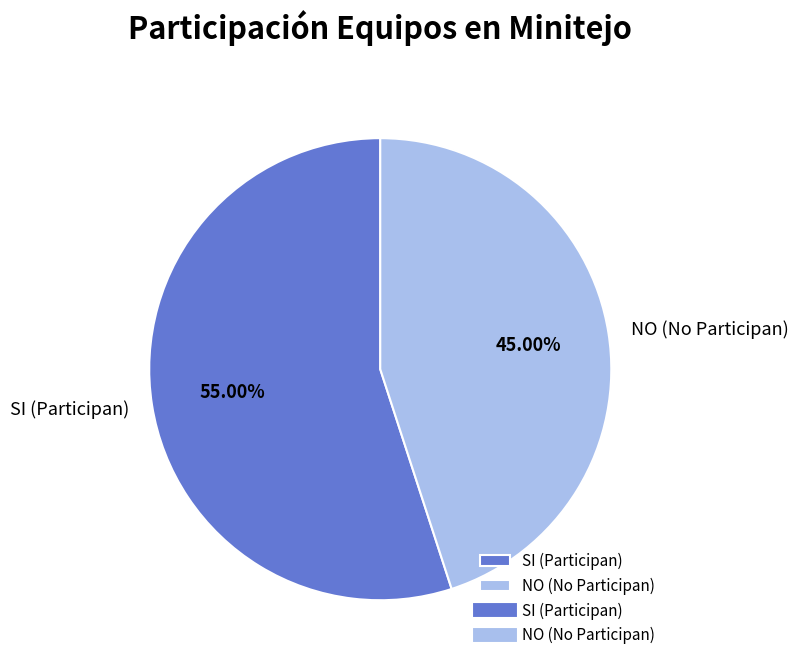

Is there any slice that represents more than half of the pie?

Yes